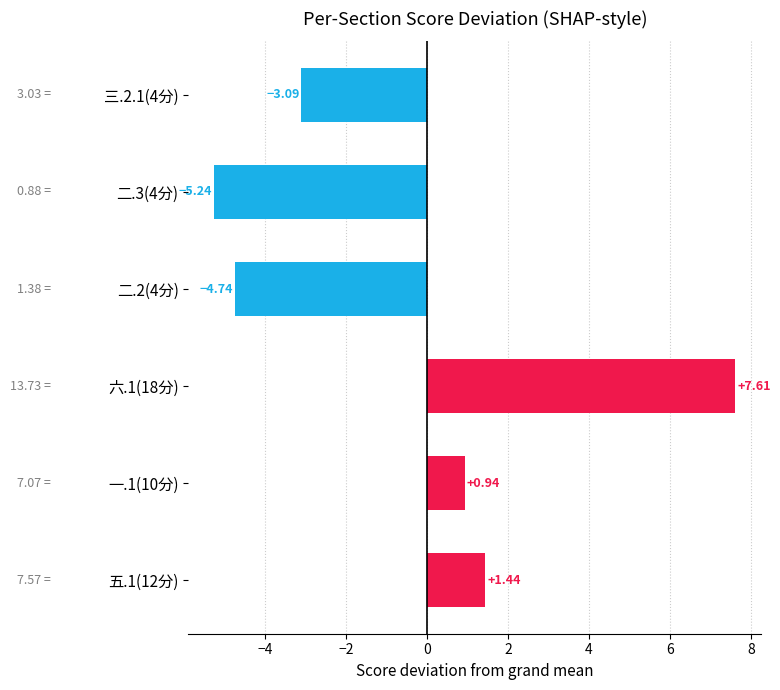

List the labels in order of value, largest first.

六.1(18分), 五.1(12分), 一.1(10分), 三.2.1(4分), 二.2(4分), 二.3(4分)